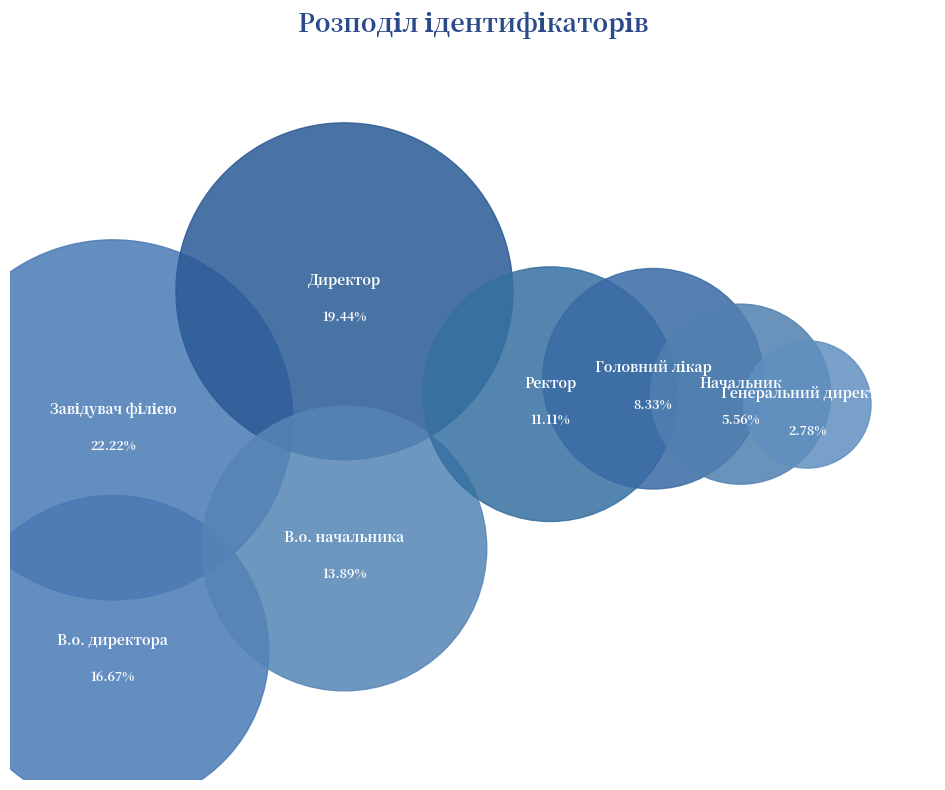

What percentage is the Головний лікар slice, to the nearest percent?

8%